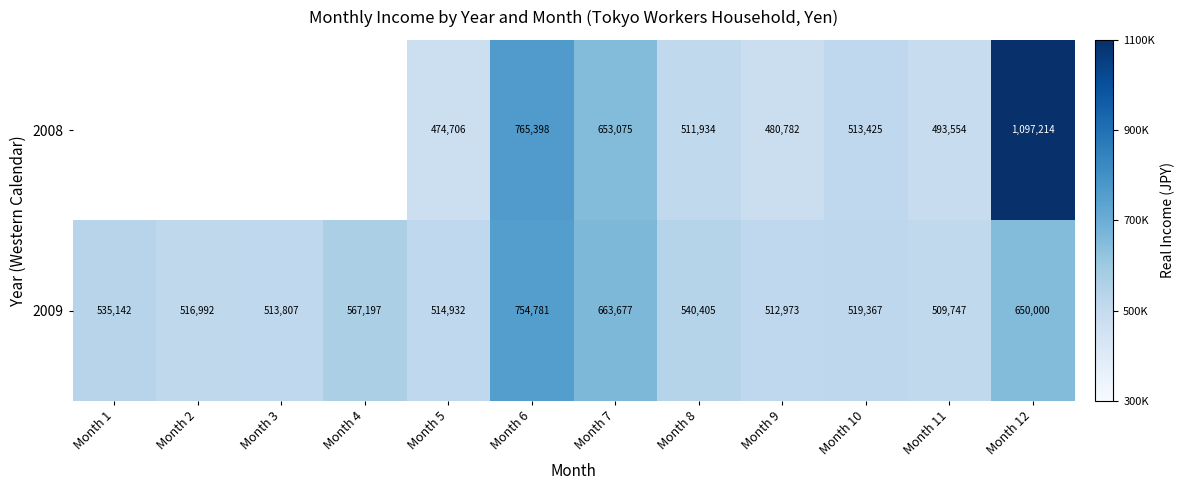

At which label is 2009 closest to 632264?

Month 12